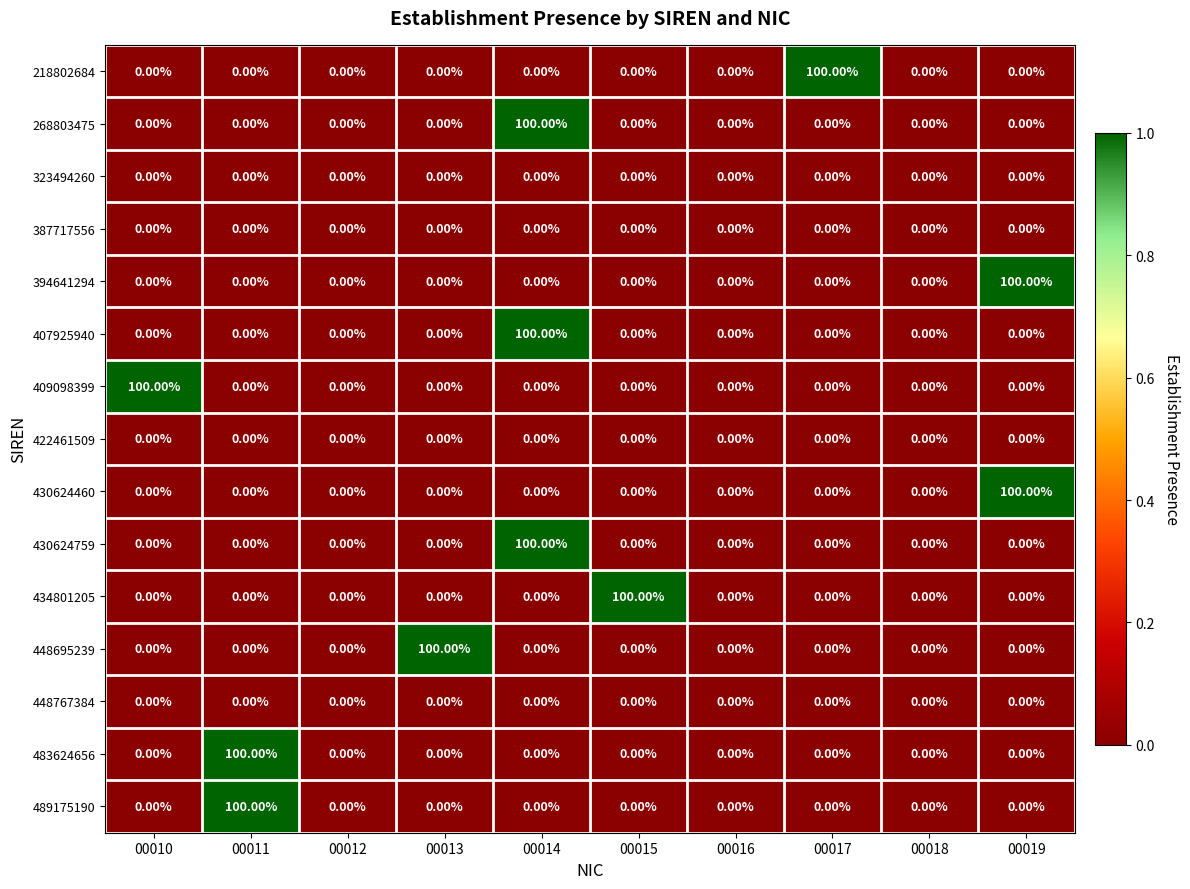

What is the difference between the highest and lowest values at 00015?

100